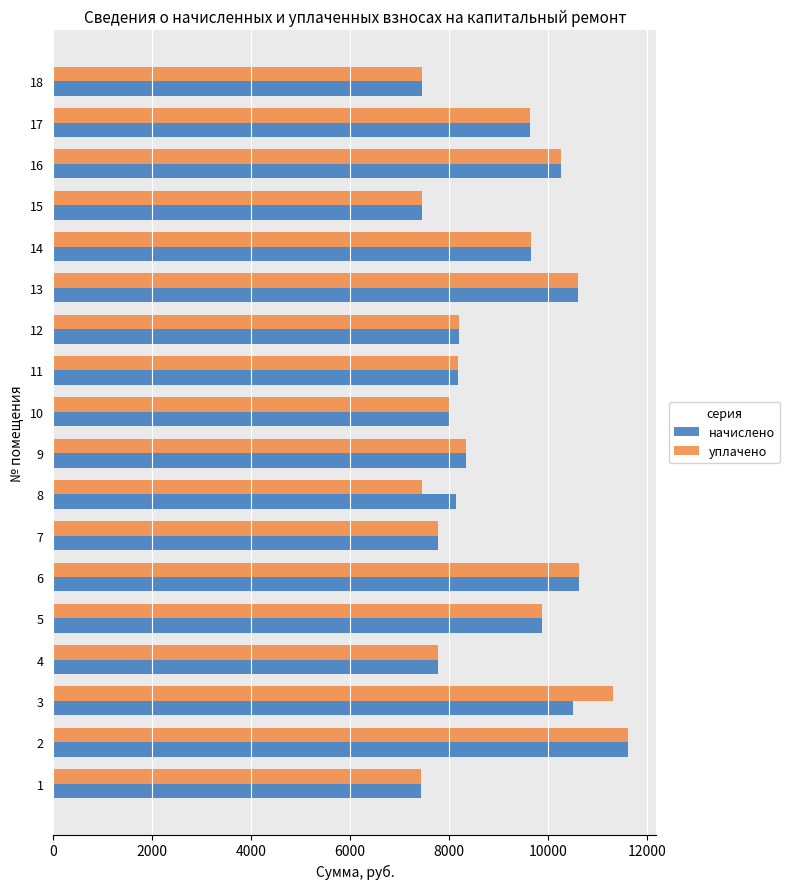

Which category has the highest value in the уплачено series?

2